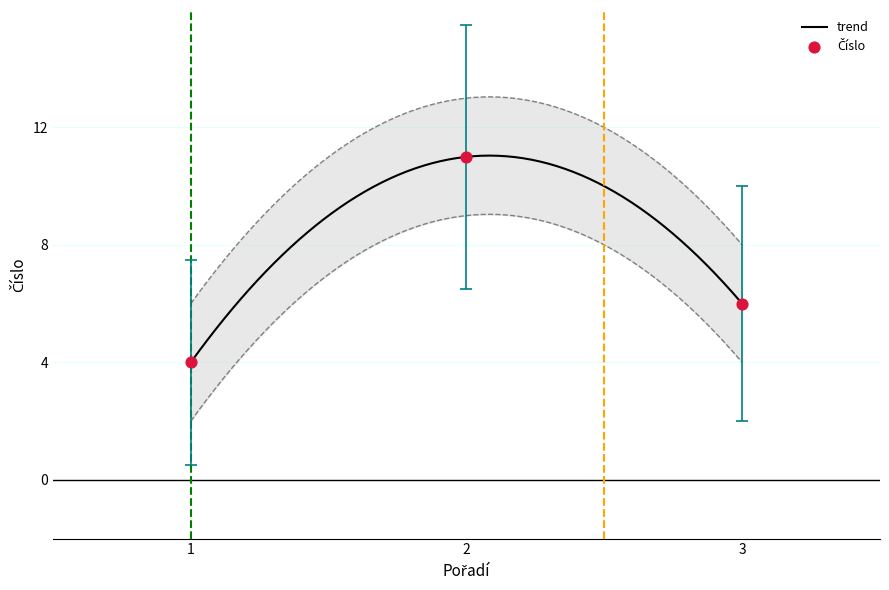

Between 1 and 3, which is larger?

3